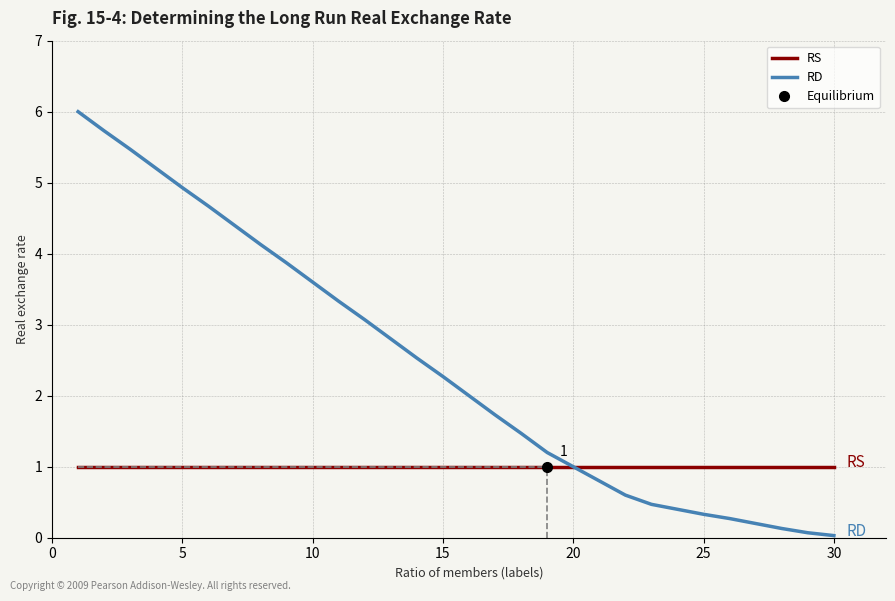

Read the RD value at 10.

3.6